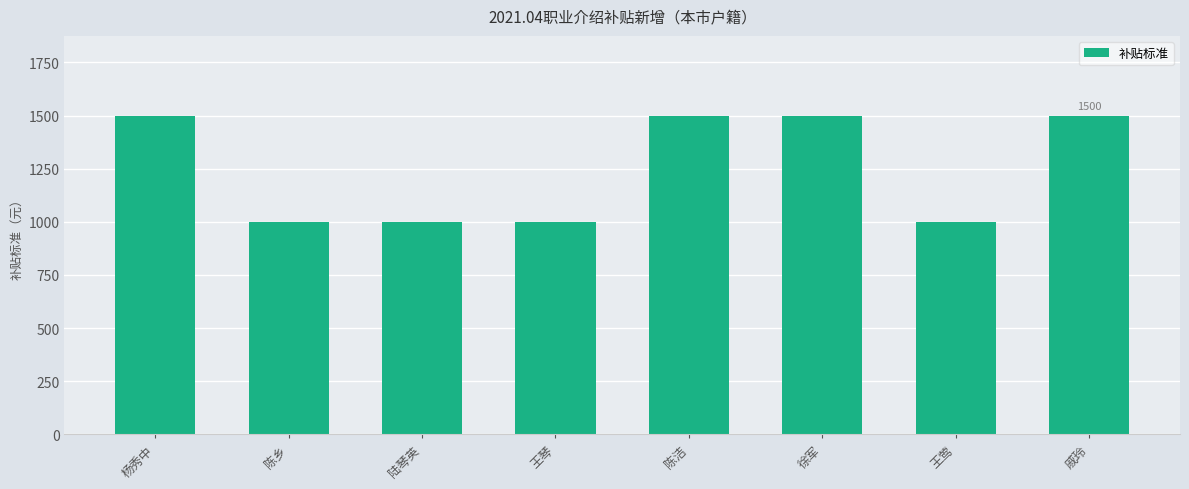

Reading left to right, extract all data points from this chart.

1500	1000	1000	1000	1500	1500	1000	1500